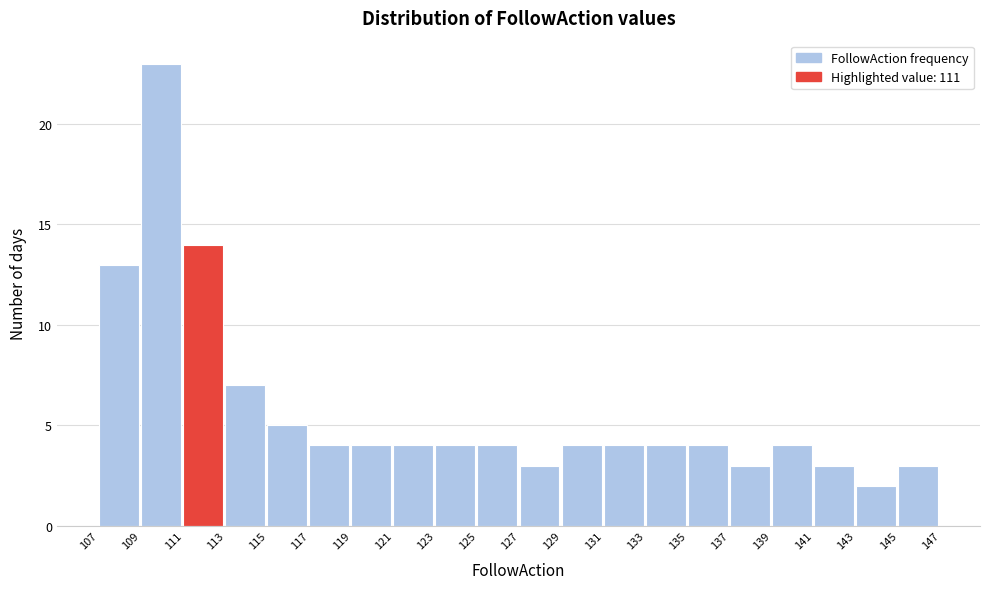

Over which range of the x-axis is the bar tallest?

109 to 111